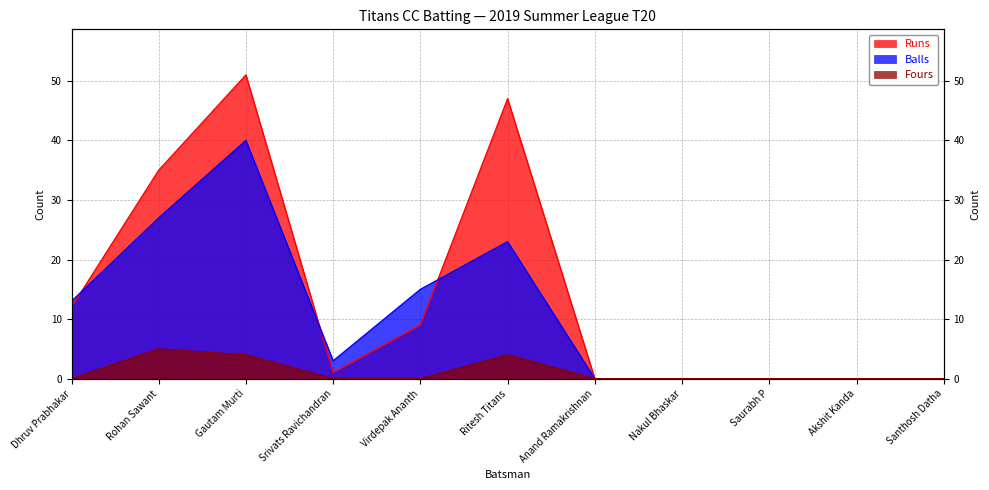

What is the maximum value for Fours?

5